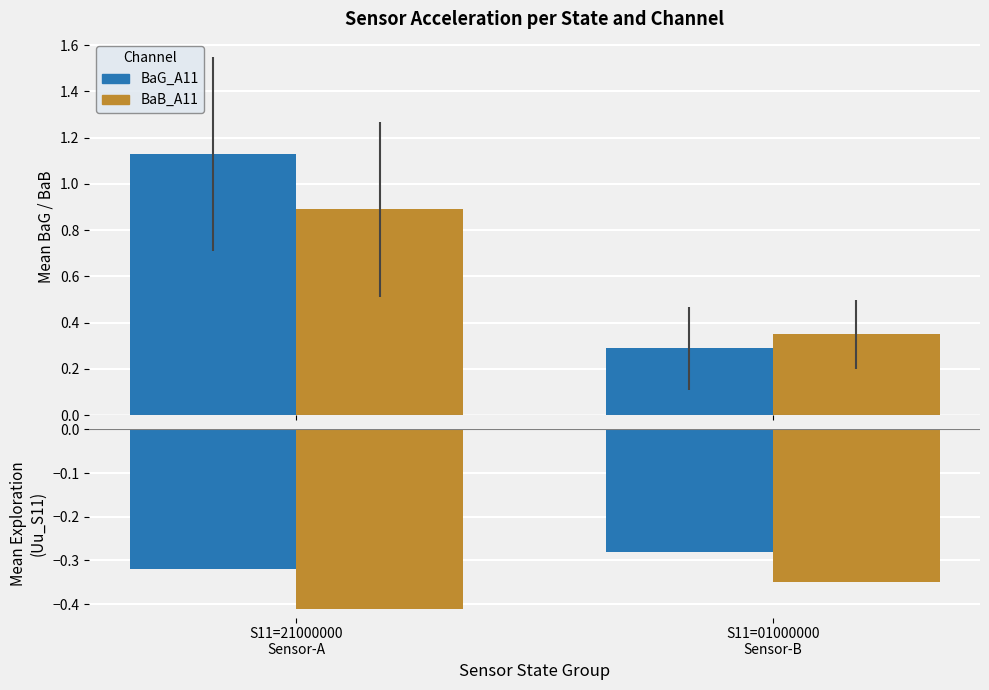

Rank the series at S11=01000000
Sensor-B from highest to lowest value.

BaB_A11, BaG_A11, BaG_A11 (neg), BaB_A11 (neg)